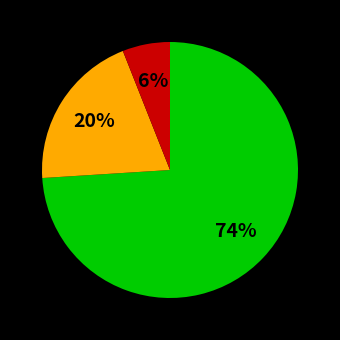

To the nearest percent, what is the average slice percentage?

33%